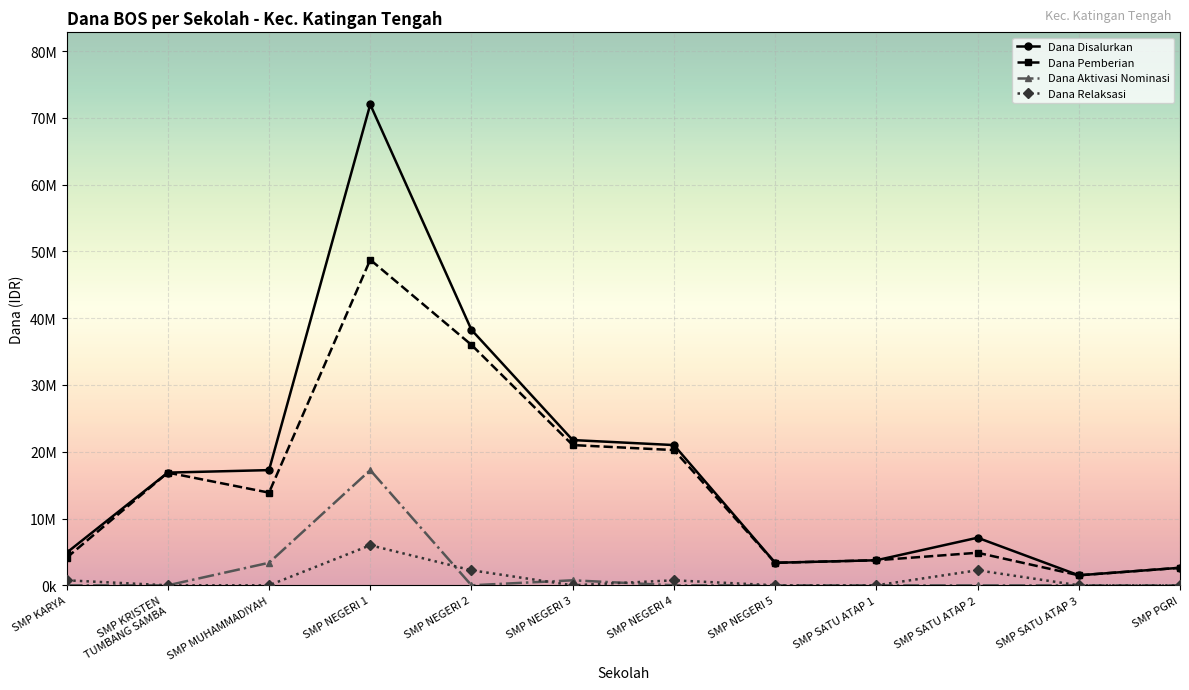

The Dana Pemberian series shows 3750000 at SMP SATU ATAP 1. True or false?

True